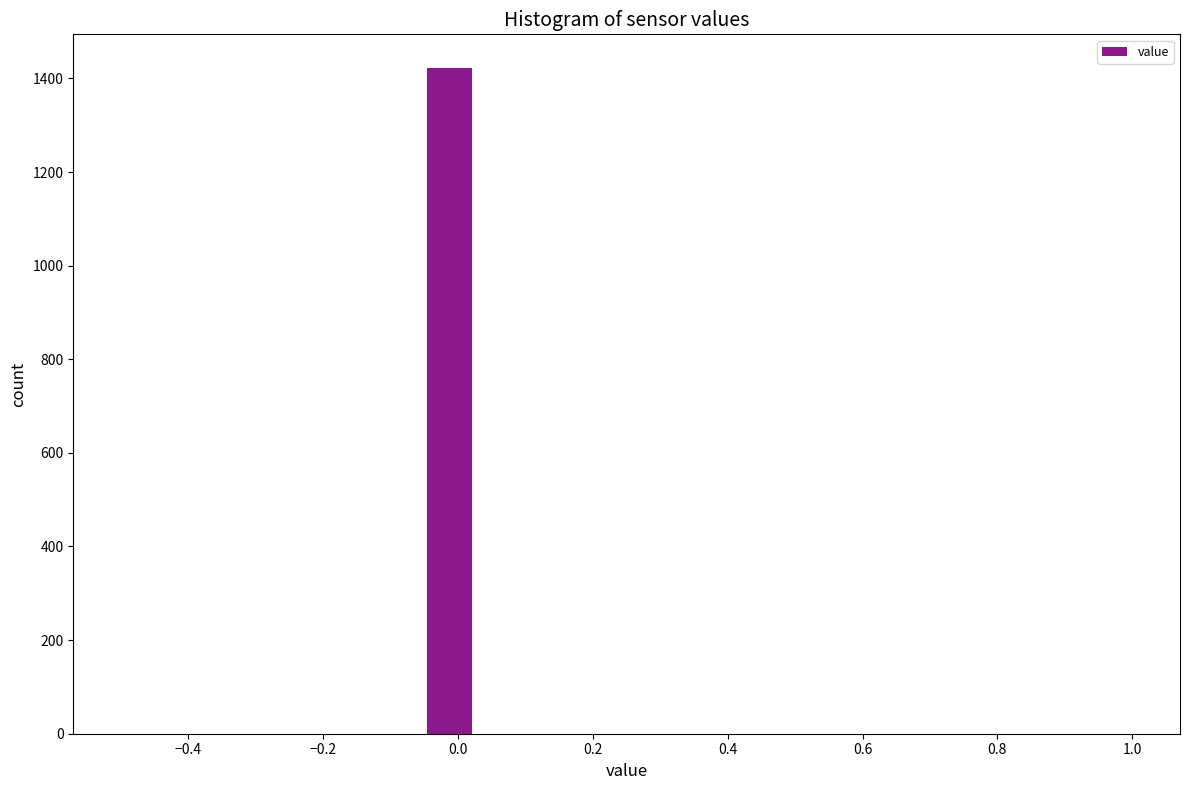

Read against the x-axis, roughly where is the centre of the tallest bar?

-0.02